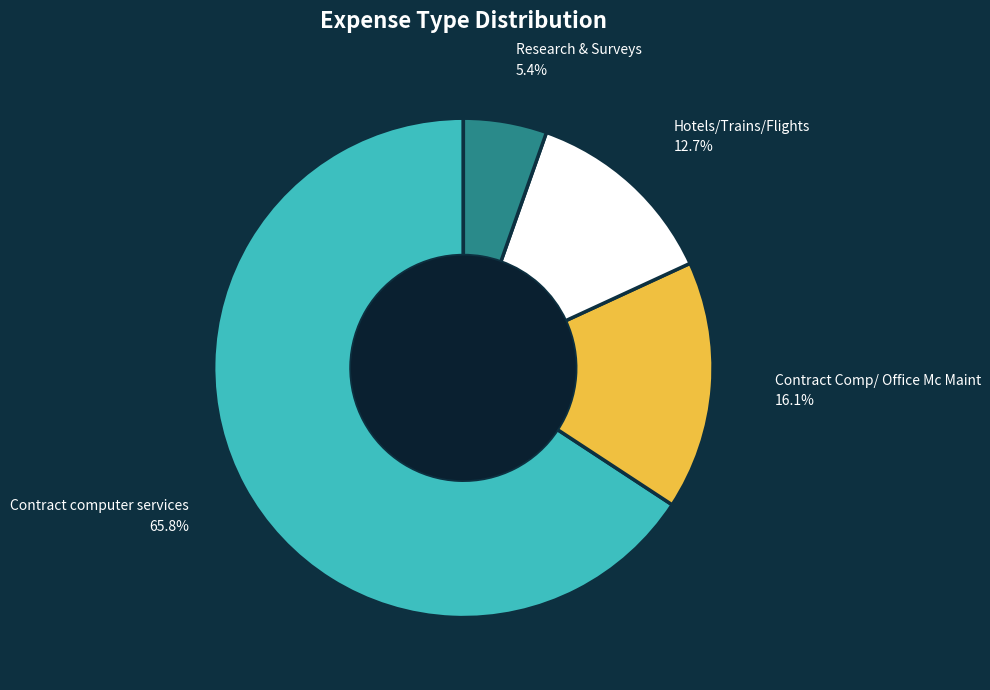

Is there a majority slice in this chart?

Yes